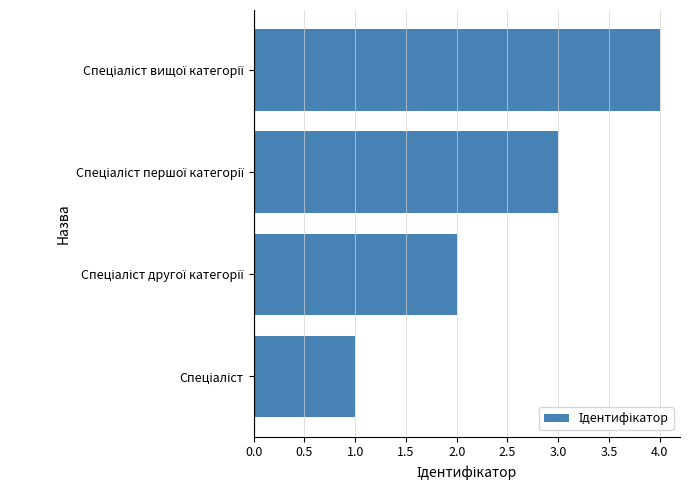

Does the chart contain stacked bars?

No